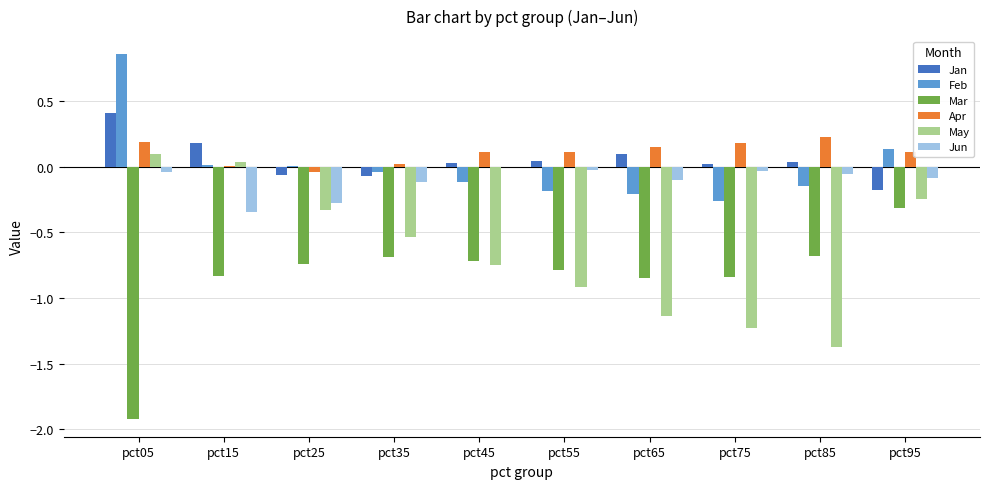

True or false: Apr has a value of 0.1 at pct55.

True